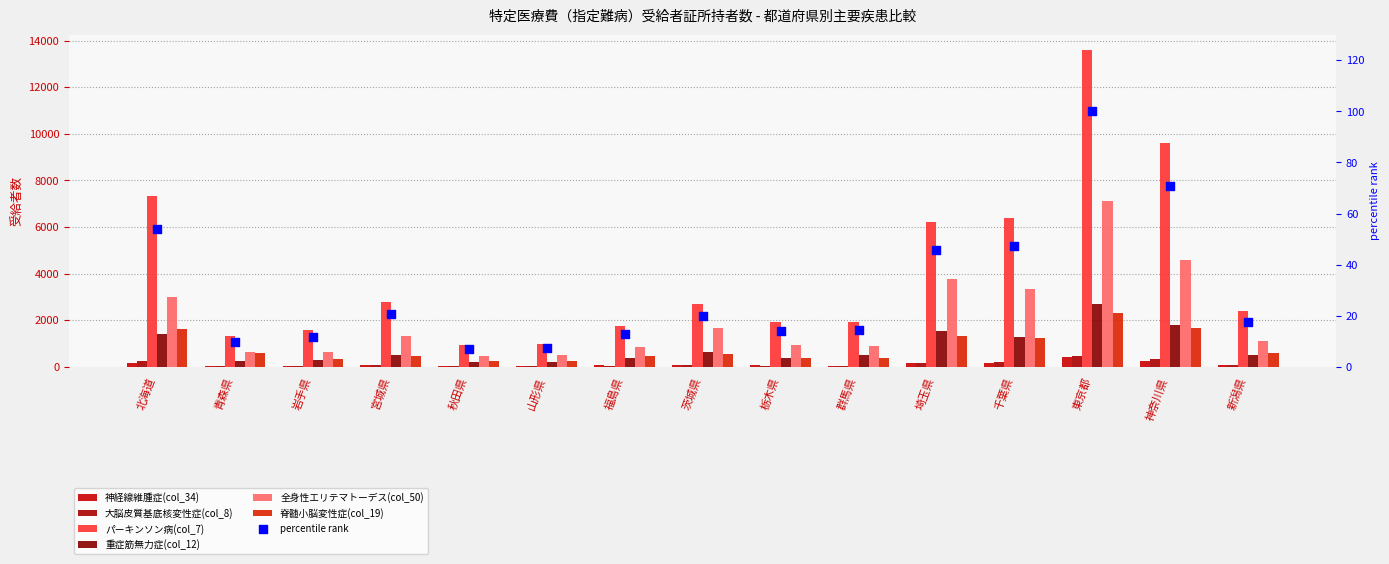

Which series has the largest Y range (max minus min)?

パーキンソン病(col_7)